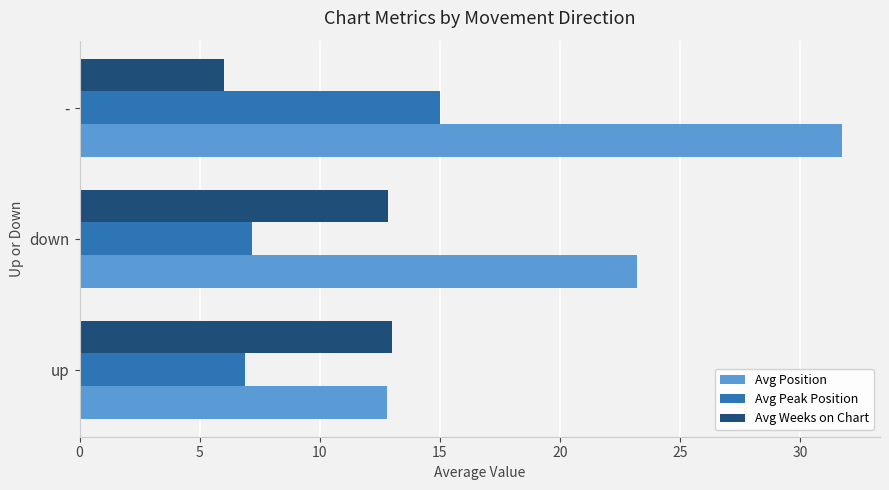

Which series has the largest total across all categories?

Avg Position